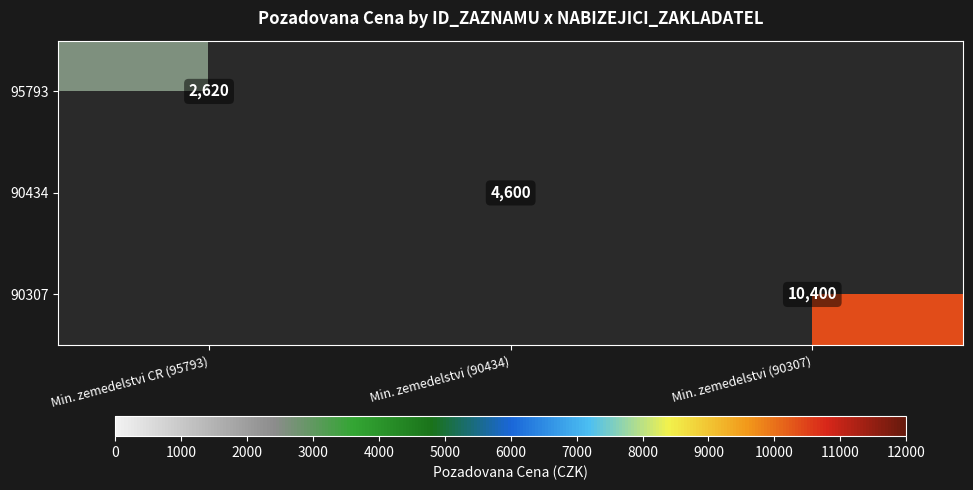

What is the difference between the highest and lowest values at Min. zemedelstvi CR (95793)?

2620